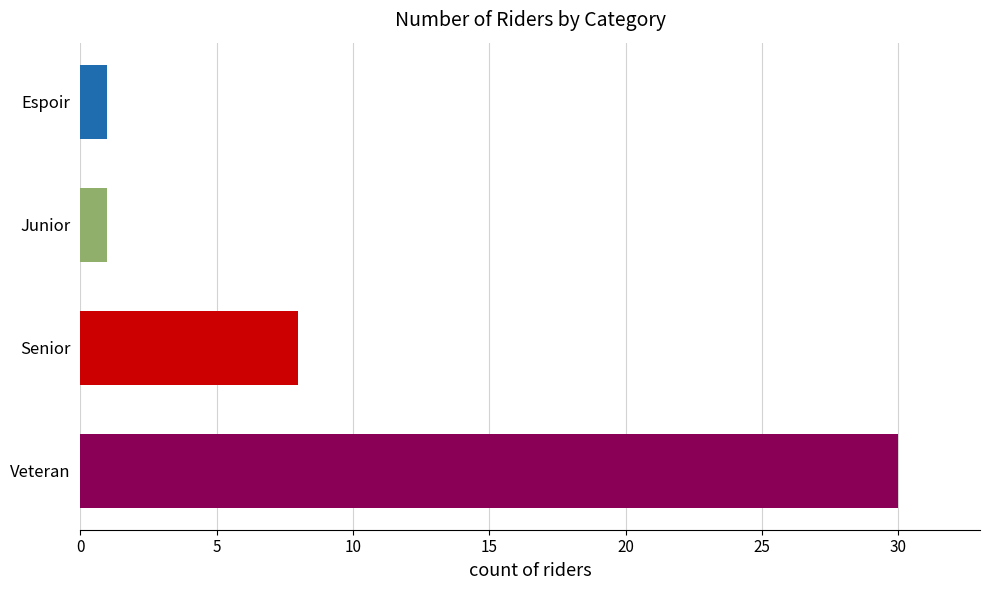

Are the bars grouped side by side (vs. stacked)?

No